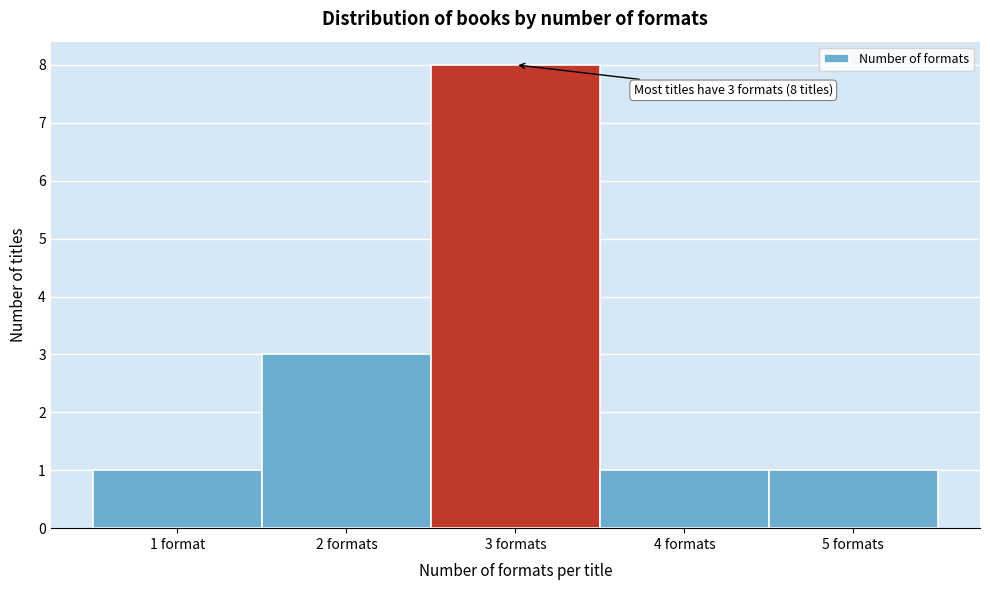

Reading left to right, extract all data points from this chart.

1 format=1	2 formats=3	3 formats=8	4 formats=1	5 formats=1